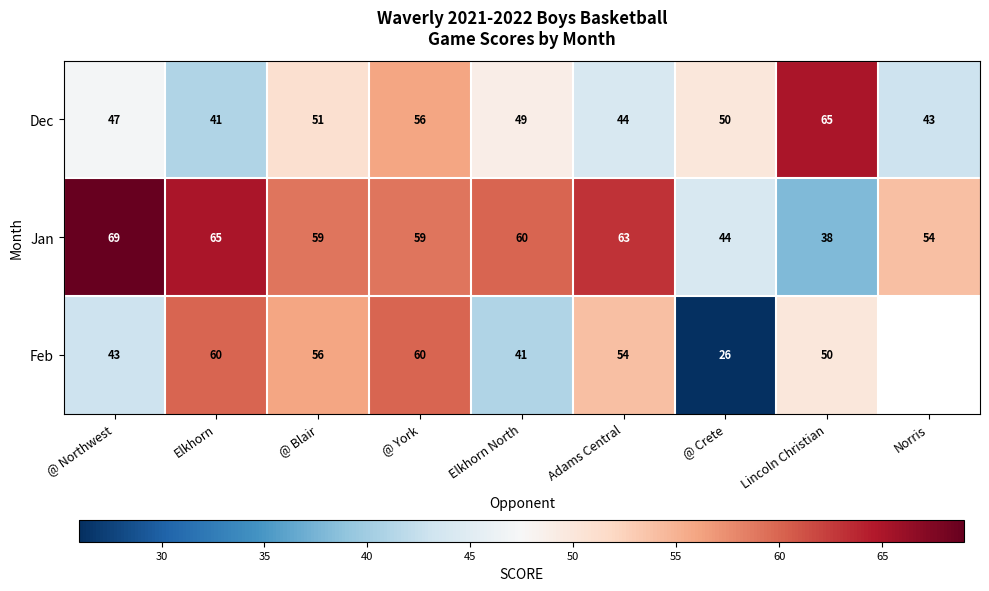

How many values in the Dec series are below 49?

4